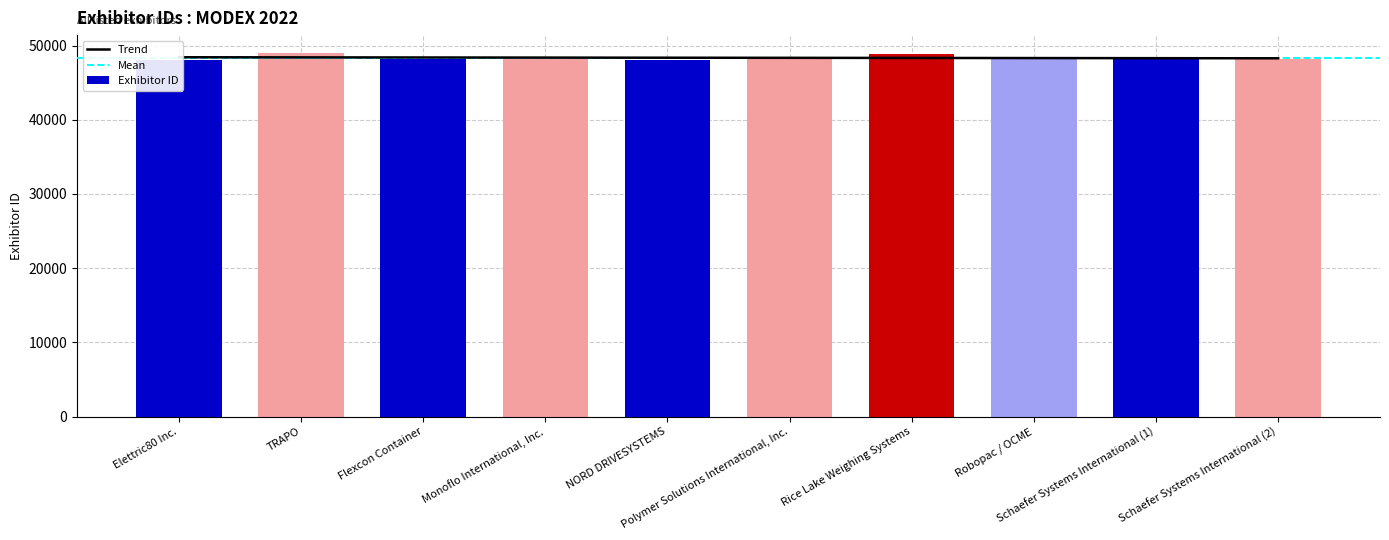

What is the smallest value displayed?

48086